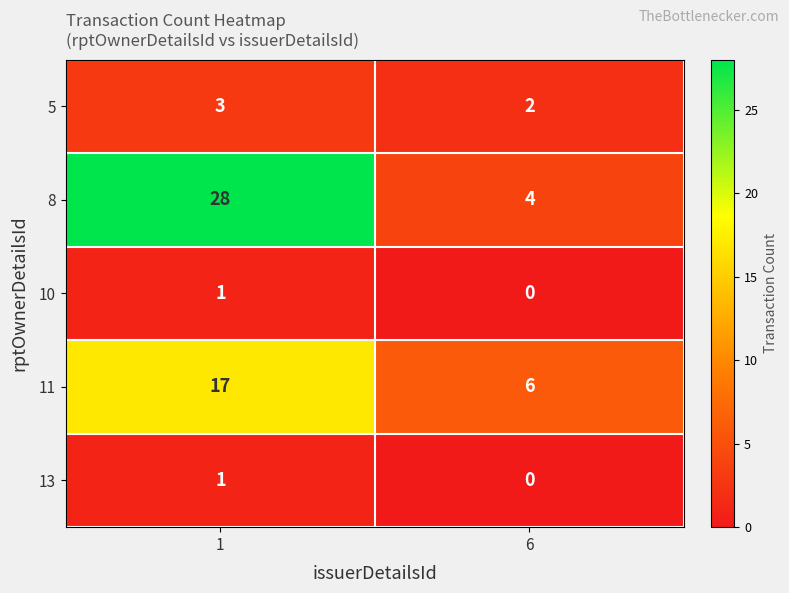

True or false: 5 has a value of 1 at 1.

False